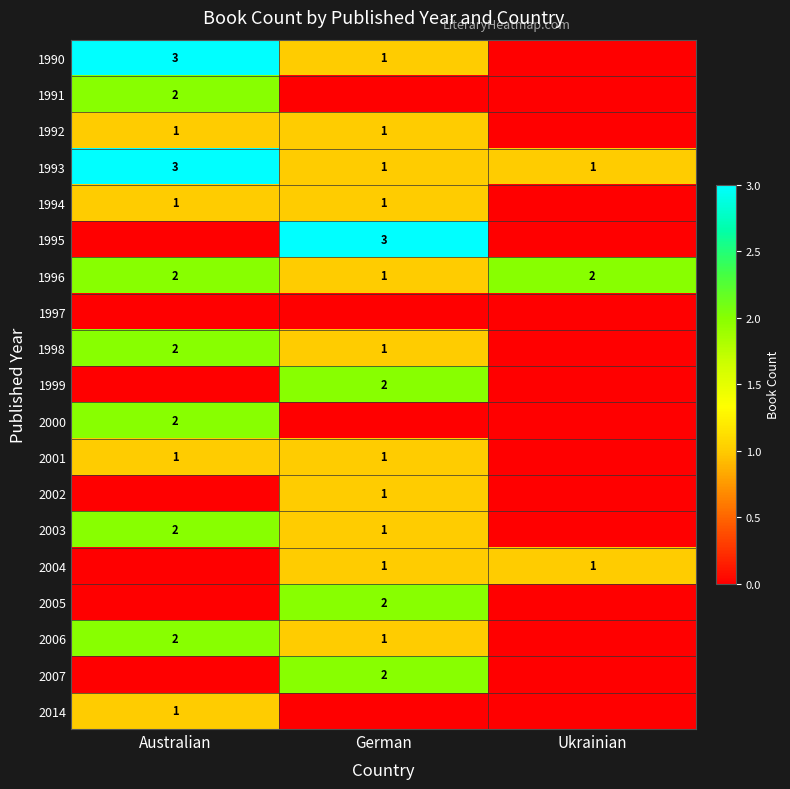

What is the sum of the 1990 values at German and Australian?

4